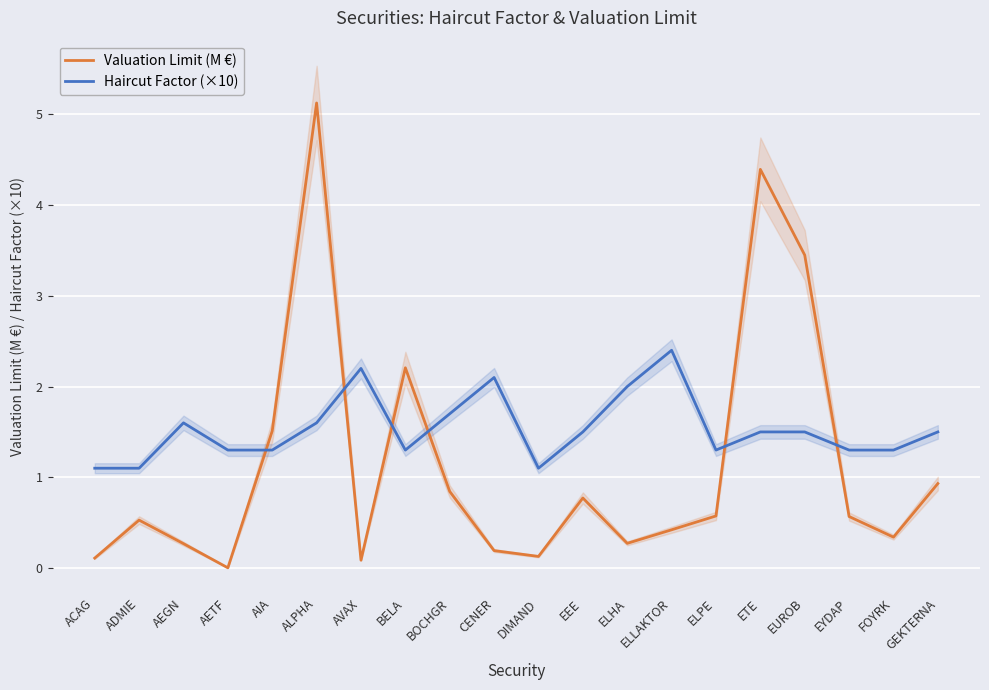

In Haircut Factor (×10), how many points are higher than both neighbors (excluding endpoints)?

4